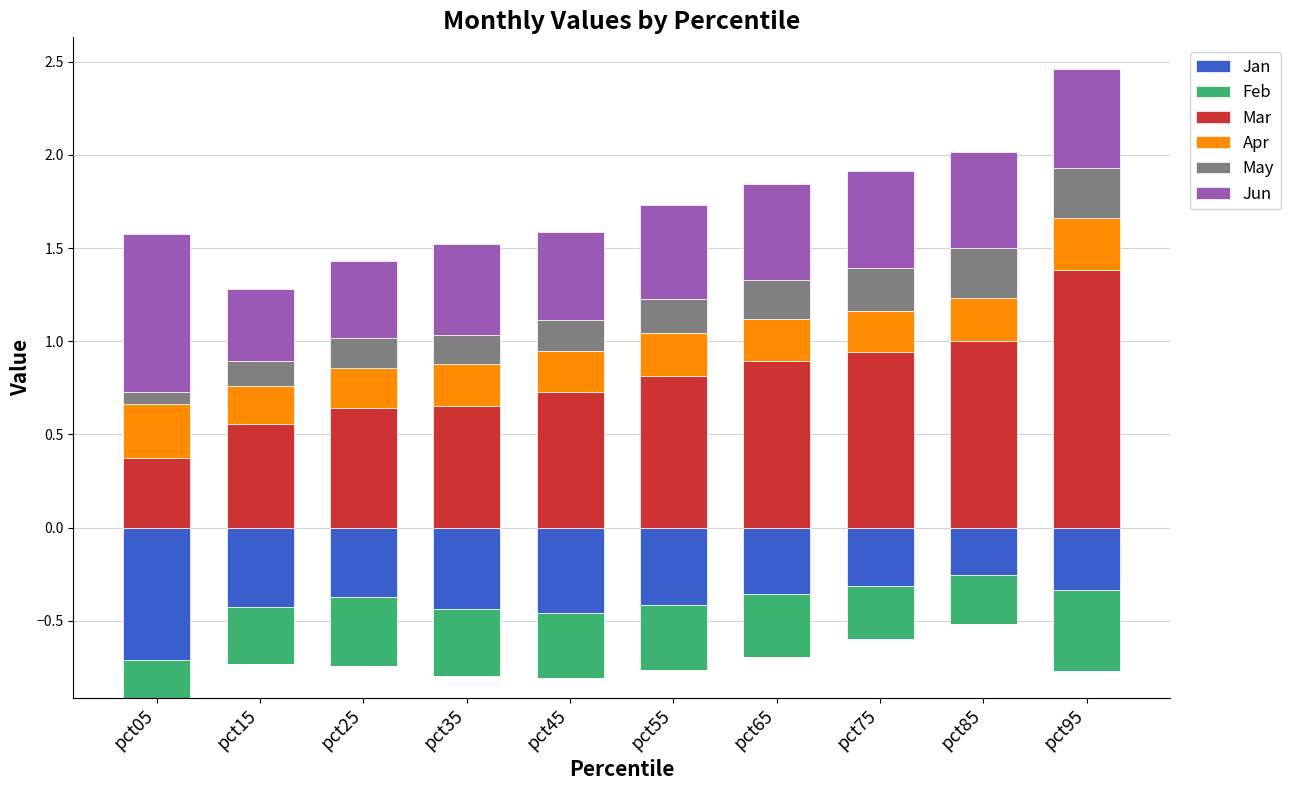

What value does the Apr series have at pct35?

0.2